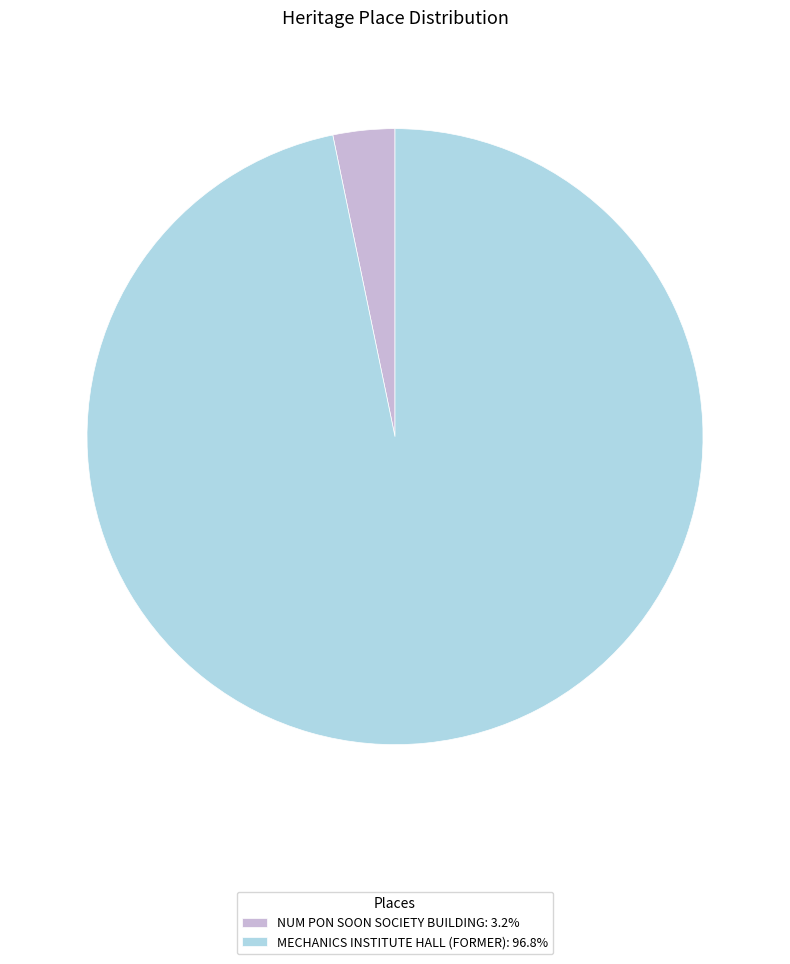

Is the sum of NUM PON SOON SOCIETY BUILDING: 3.2% and MECHANICS INSTITUTE HALL (FORMER): 96.8% greater than half?

Yes